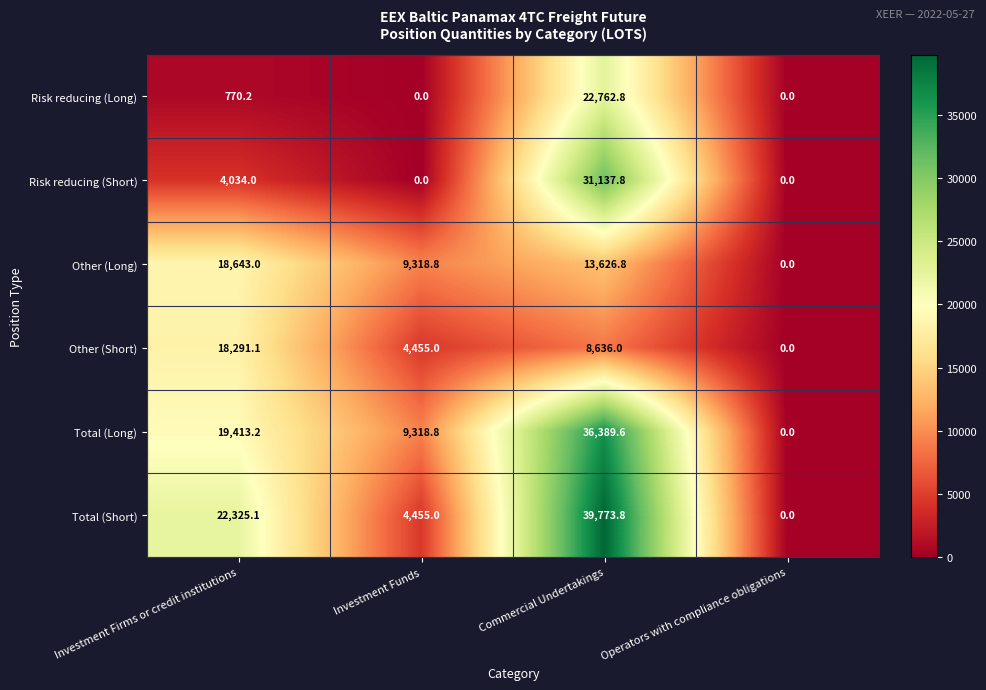

Rank the series by their maximum value, from lowest to highest.

Other (Short), Other (Long), Risk reducing (Long), Risk reducing (Short), Total (Long), Total (Short)